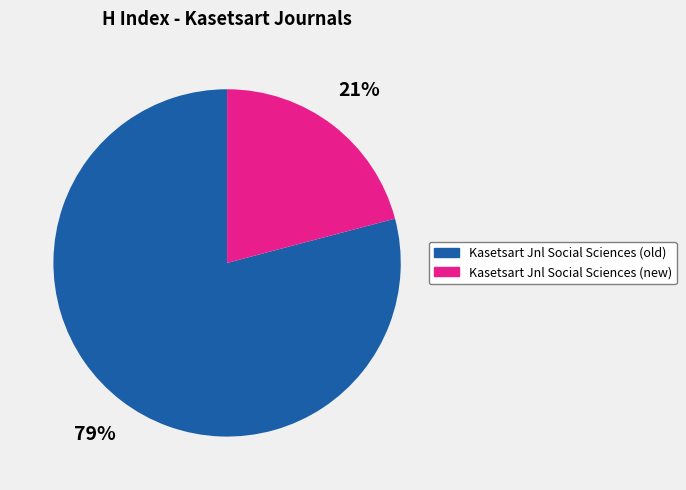

To the nearest percent, what is the difference between the largest and smallest slice percentages?

58%